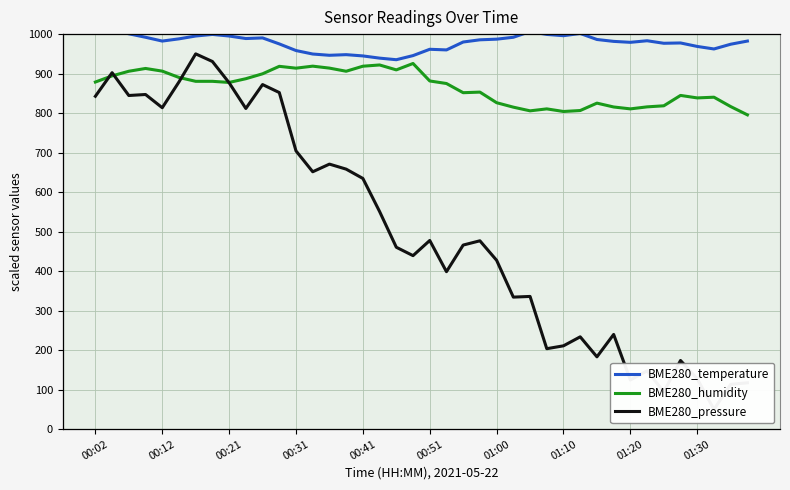

How many data points in BME280_humidity are above 878?

20